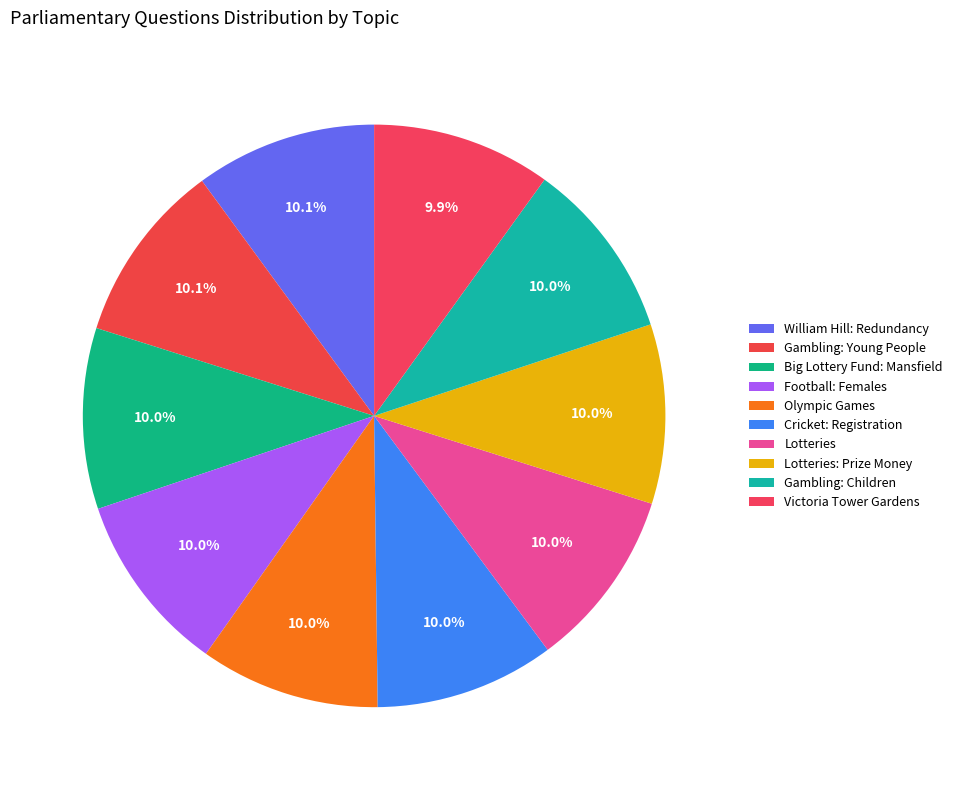

To the nearest percent, what is the combined percentage of Big Lottery Fund: Mansfield and Cricket: Registration?

20%